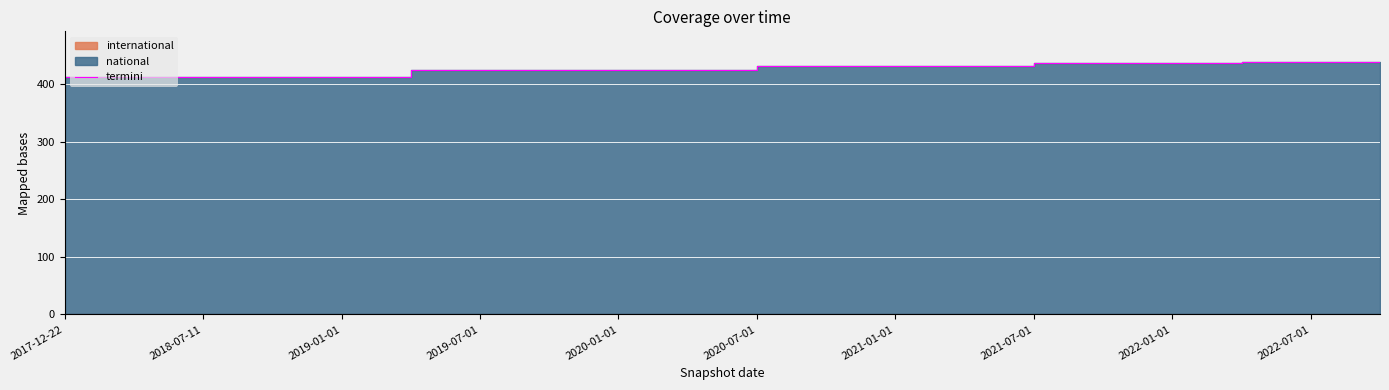

What is the average value?

427